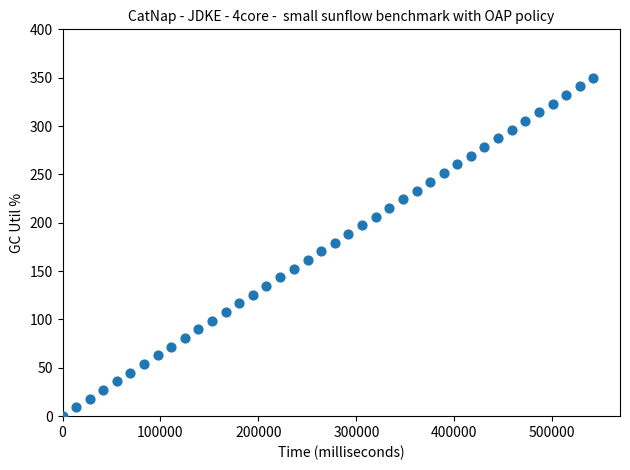

What is the range of X values (max minus min)?

541950.0